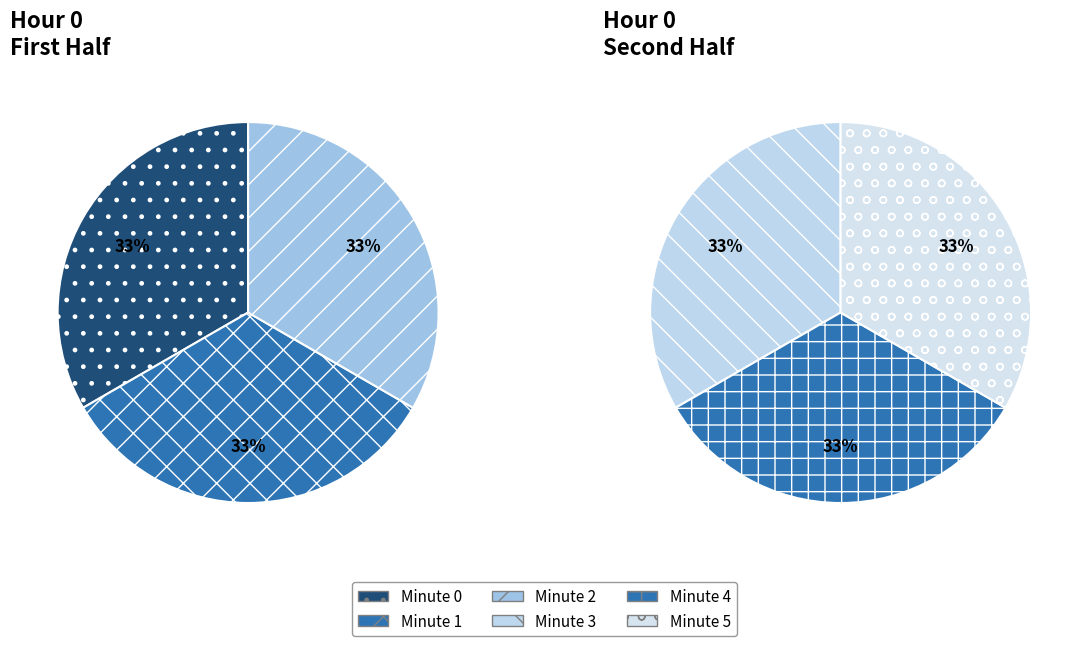

Does 5 represent more than half of the total?

No